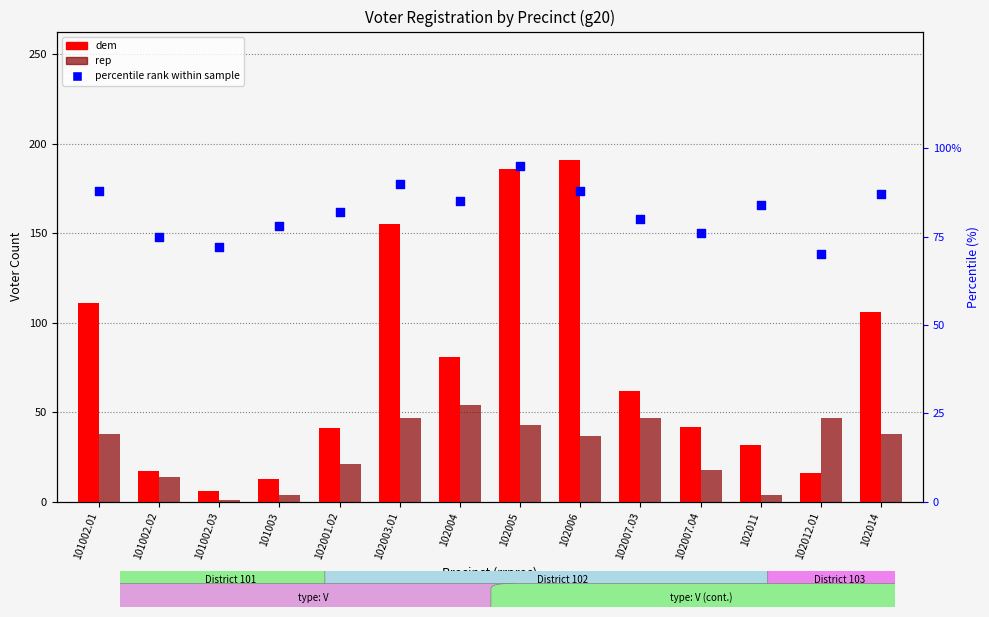

Is the value of rep at 102011 greater than the value of percentile rank within sample at 101002.01?

No